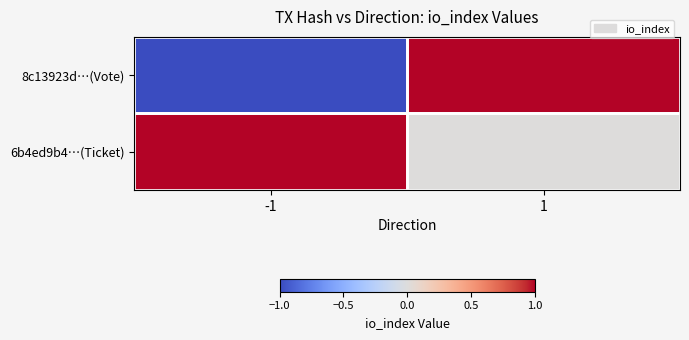

Reading right to left, extract all data points from this chart.

8c13923d…(Vote): 1=1	-1=-1
6b4ed9b4…(Ticket): 1=0	-1=1